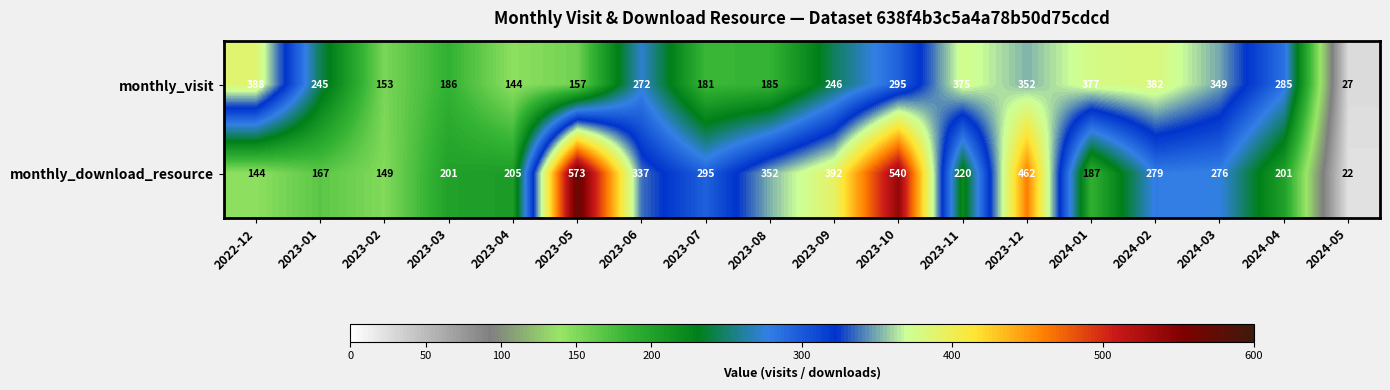

Where is monthly_download_resource nearest to the value 297?

2023-07